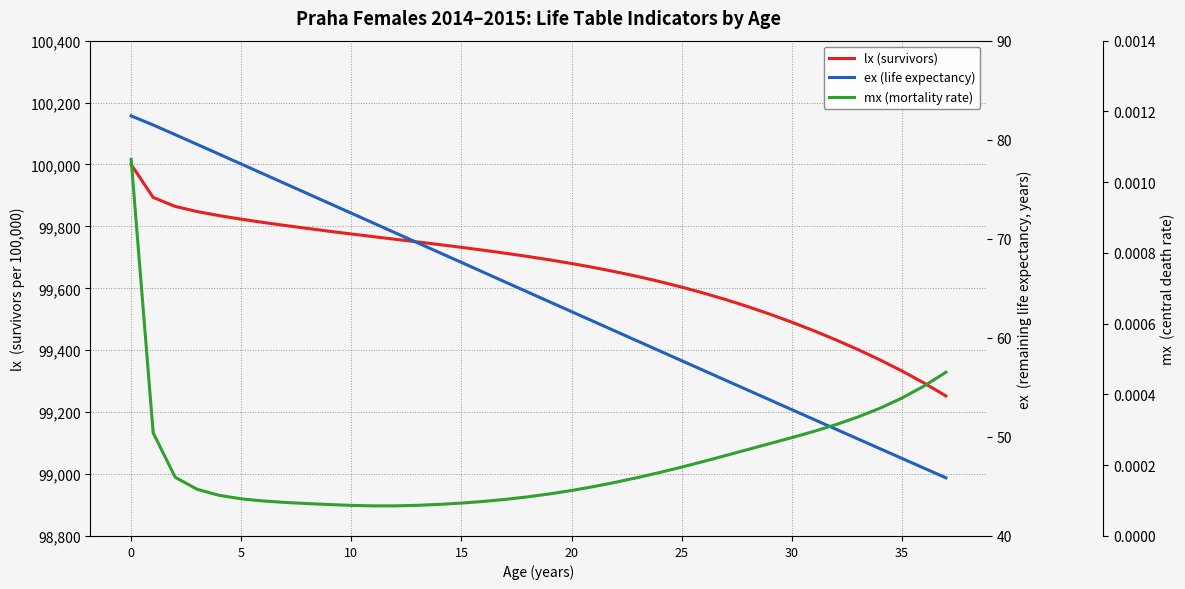

The value of mx (mortality rate) at 30 is 0.0. True or false?

True